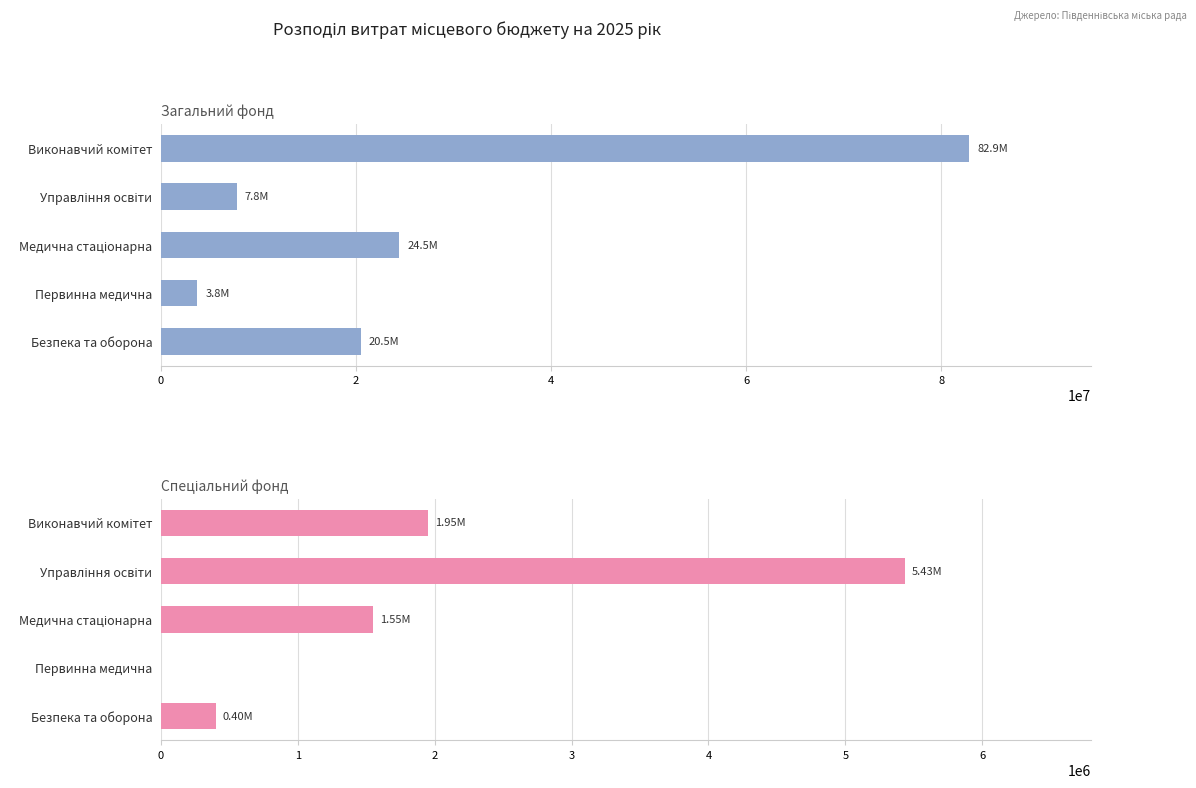

What is the value of the Спеціальний фонд bar at the 1st from the left?

1949131